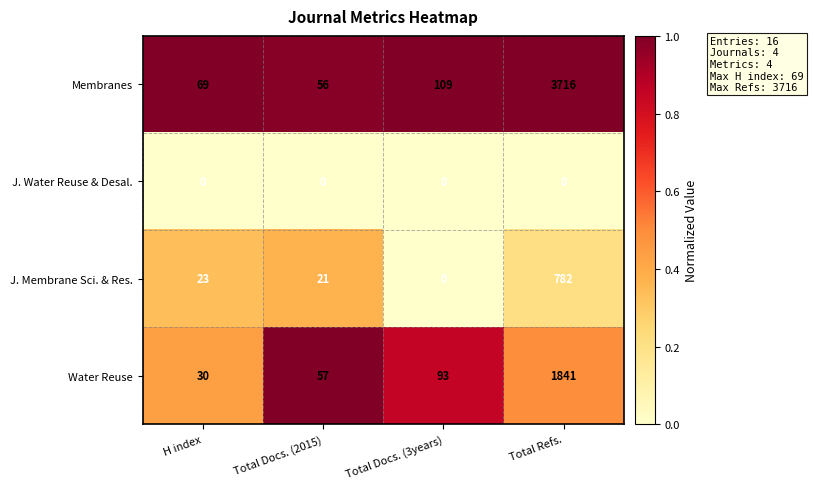

Reading right to left, what are all the values shown in this chart?

Membranes: Total Refs.=3716	Total Docs. (3years)=109	Total Docs. (2015)=56	H index=69
J. Water Reuse & Desal.: Total Refs.=0	Total Docs. (3years)=0	Total Docs. (2015)=0	H index=0
J. Membrane Sci. & Res.: Total Refs.=782	Total Docs. (3years)=0	Total Docs. (2015)=21	H index=23
Water Reuse: Total Refs.=1841	Total Docs. (3years)=93	Total Docs. (2015)=57	H index=30